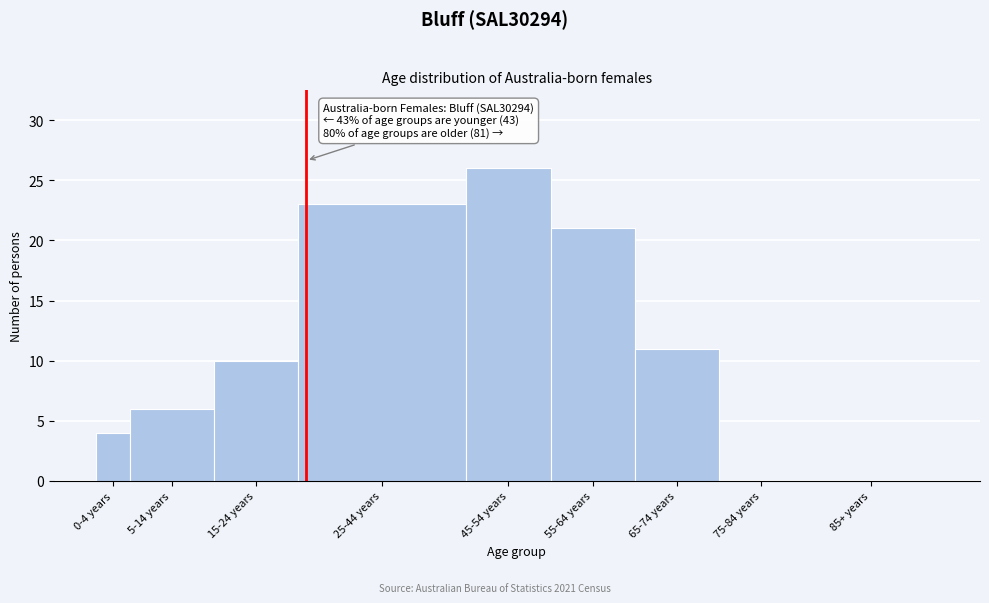

Reading left to right, list all the values displayed in this chart.

0-4 years=4	5-14 years=6	15-24 years=10	25-44 years=23	45-54 years=26	55-64 years=21	65-74 years=11	75-84 years=0	85+ years=0